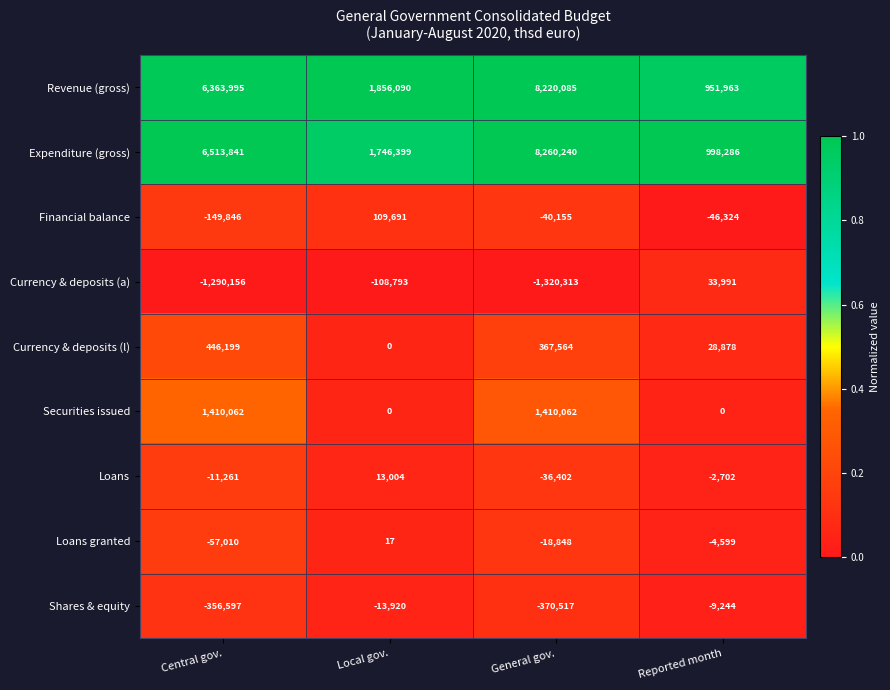

Which series changed the most between Central gov. and Reported month?

Expenditure (gross)